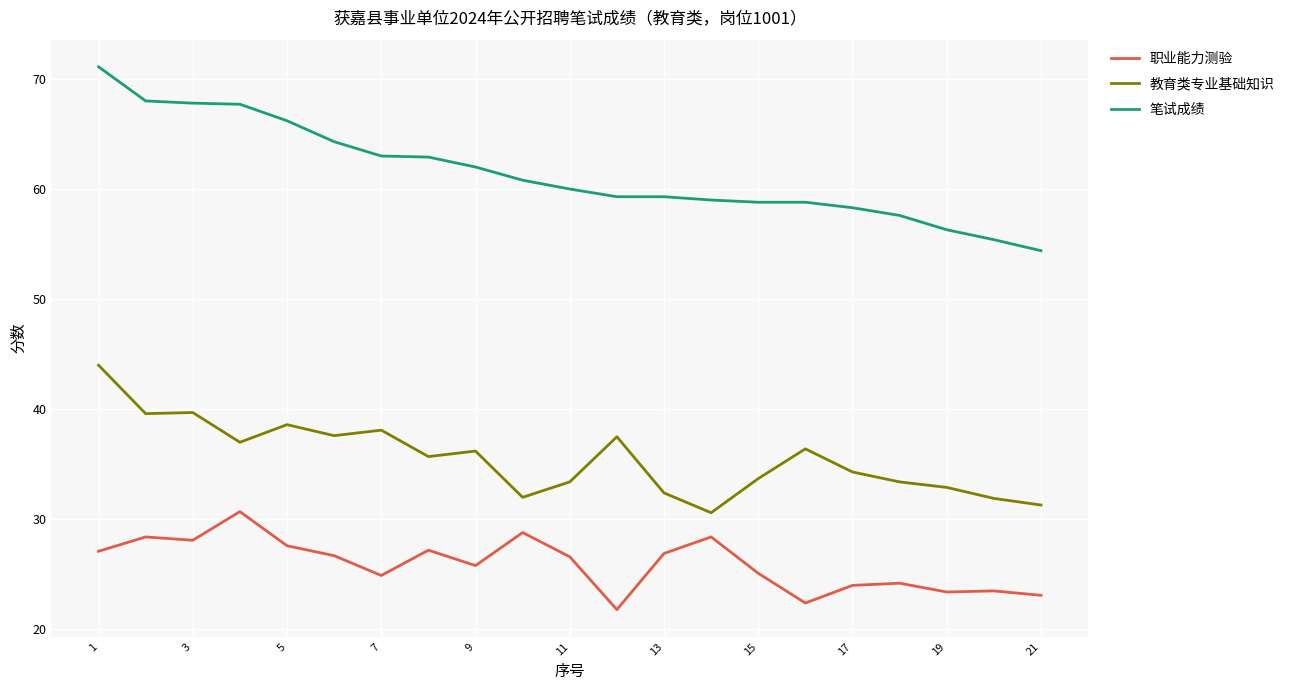

What is the difference between the maximum and minimum values in the 笔试成绩 series?

16.7